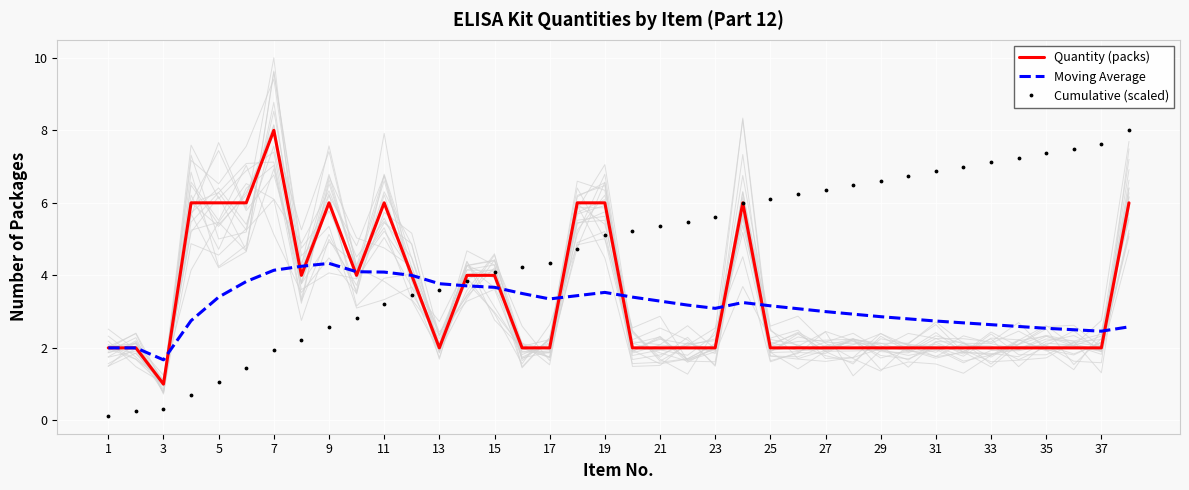

What is the maximum value for Cumulative (scaled)?

8.0